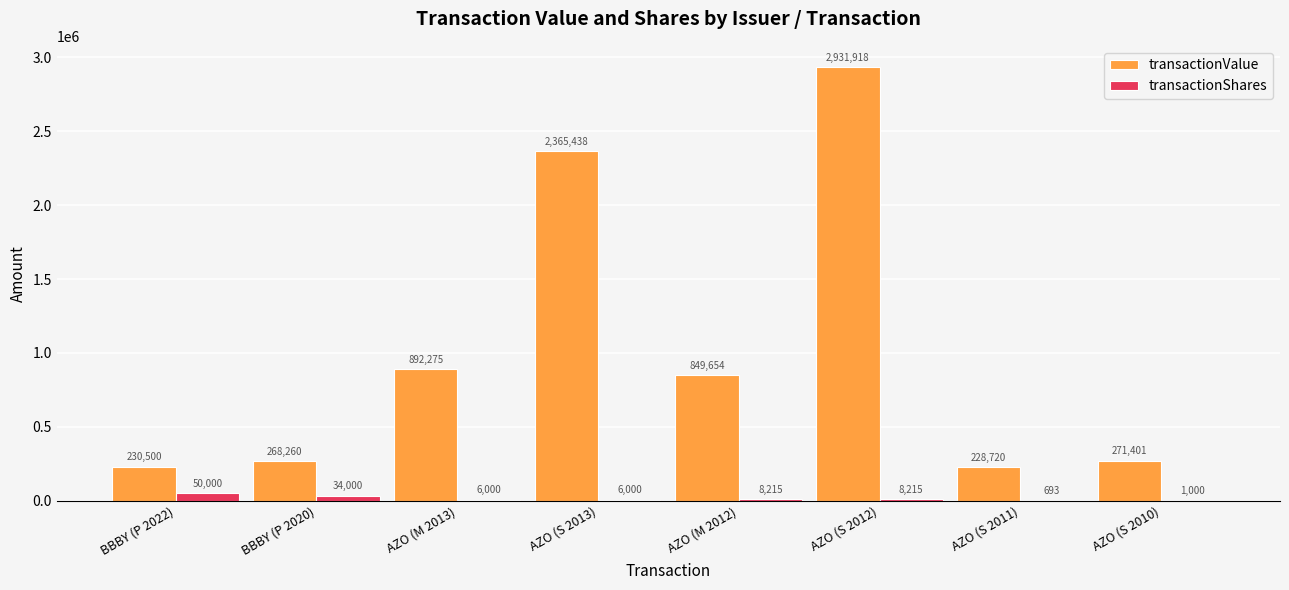

Which category has the highest value in the transactionValue series?

AZO (S 2012)